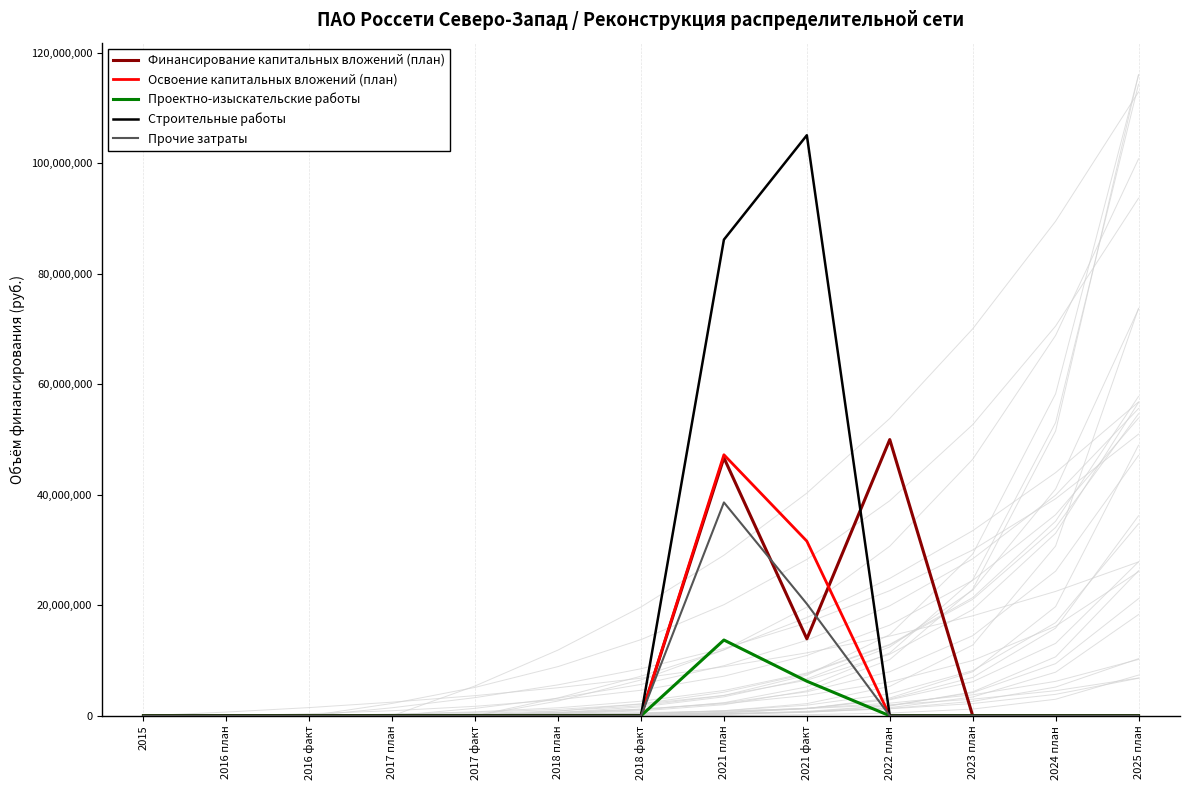

List the labels in order of Прочие затраты value, largest first.

2021 план, 2021 факт, 2015, 2016 план, 2016 факт, 2017 план, 2017 факт, 2018 план, 2018 факт, 2022 план, 2023 план, 2024 план, 2025 план